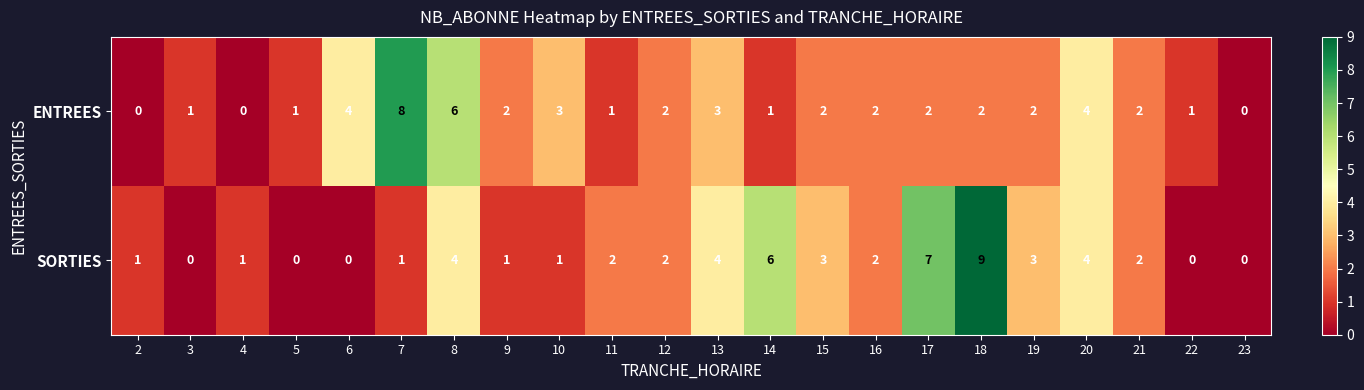

Which series has the largest total across all categories?

SORTIES